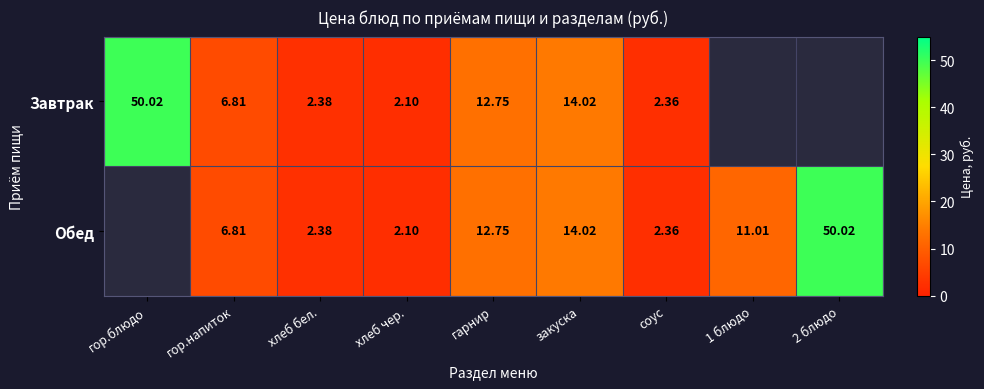

Which series has the widest spread of values?

Завтрак